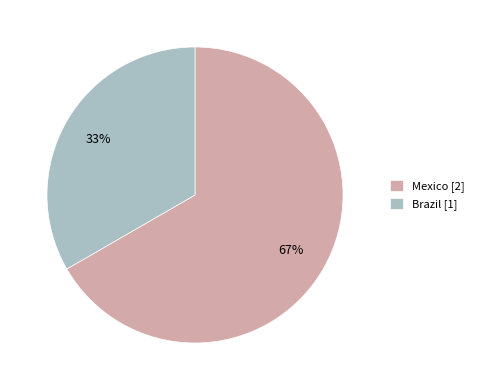

Which slice is the largest?

Mexico